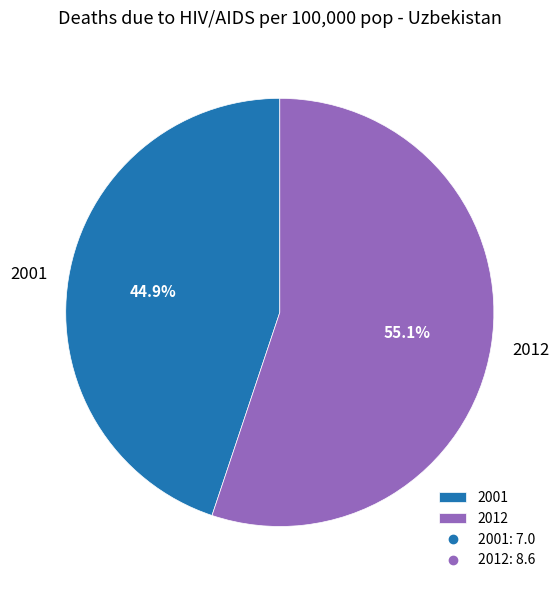

Does 2001 represent more than half of the total?

No